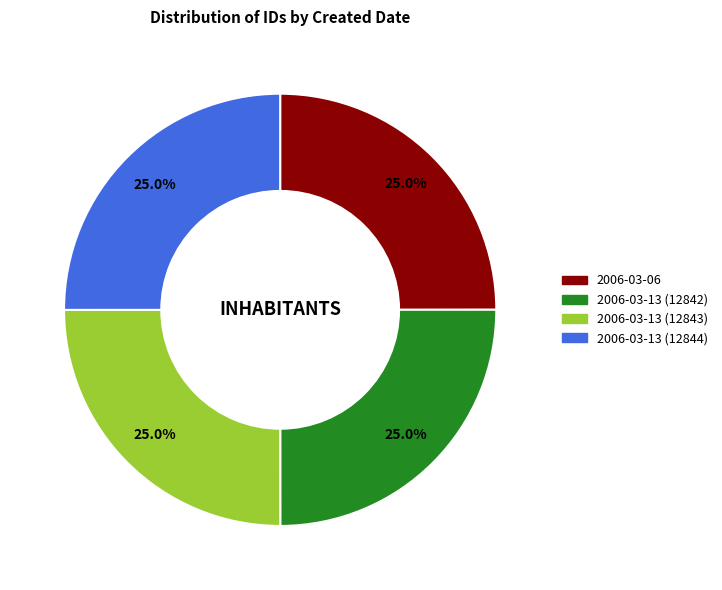

How many segments does this pie chart have?

4